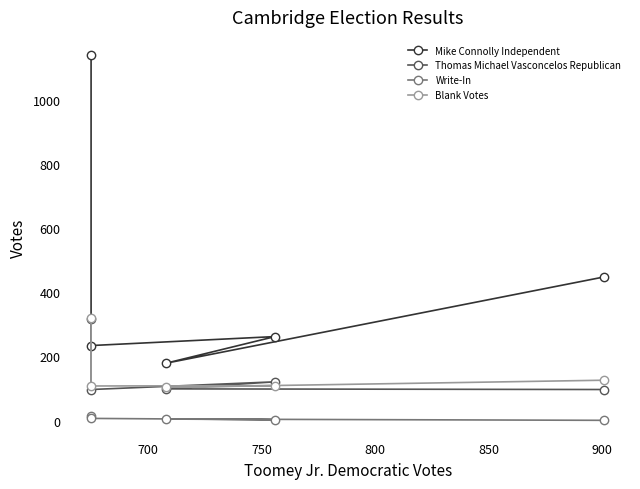

At which category does Blank Votes reach its first local valley?

700